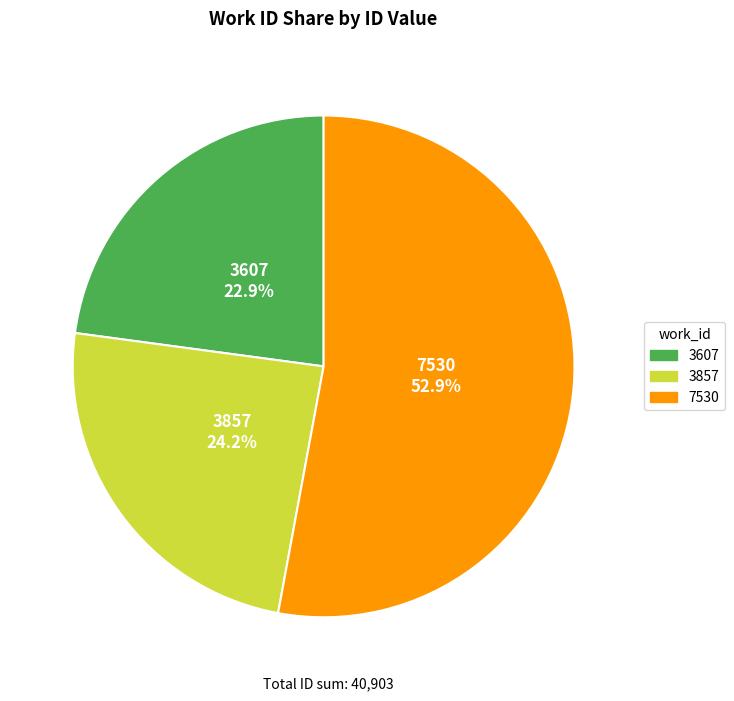

The 7530 slice represents 38% of the pie. True or false?

False